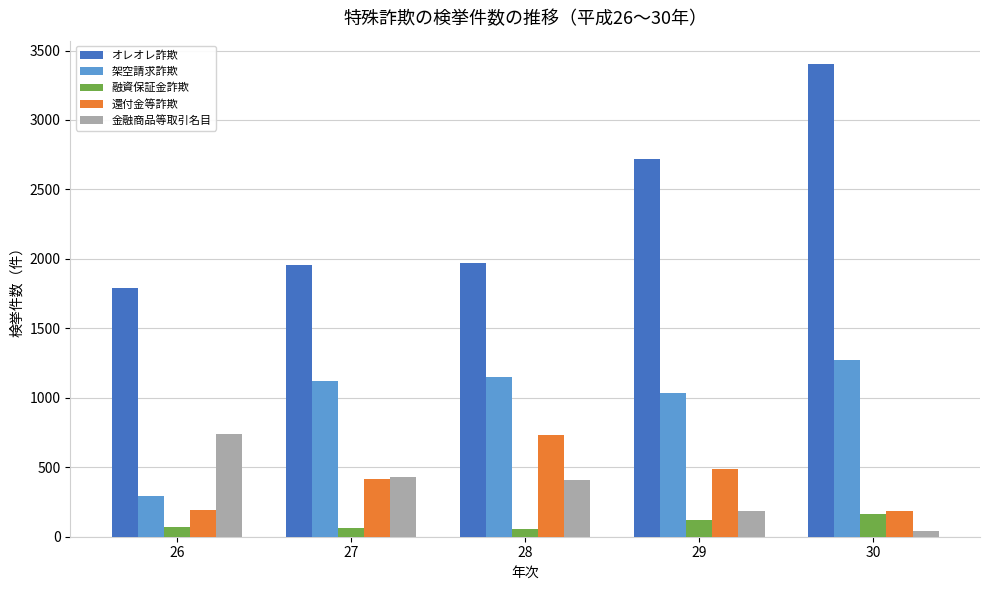

Which series has the largest total across all categories?

オレオレ詐欺